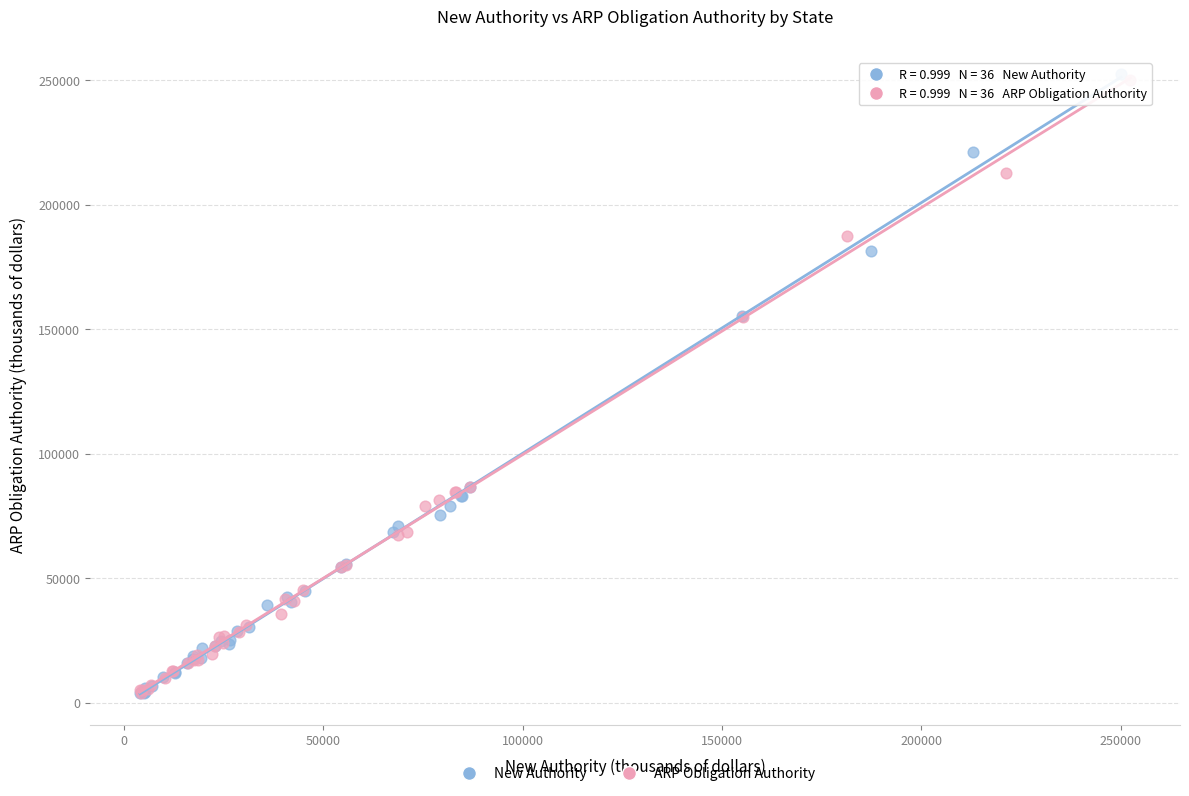

Which series has the widest spread of Y values?

New Authority